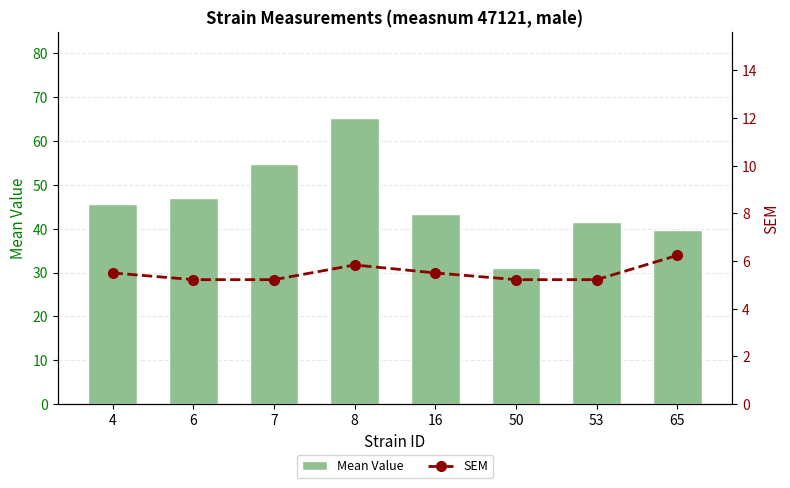

Which series changed the most between 4 and 8?

Mean Value